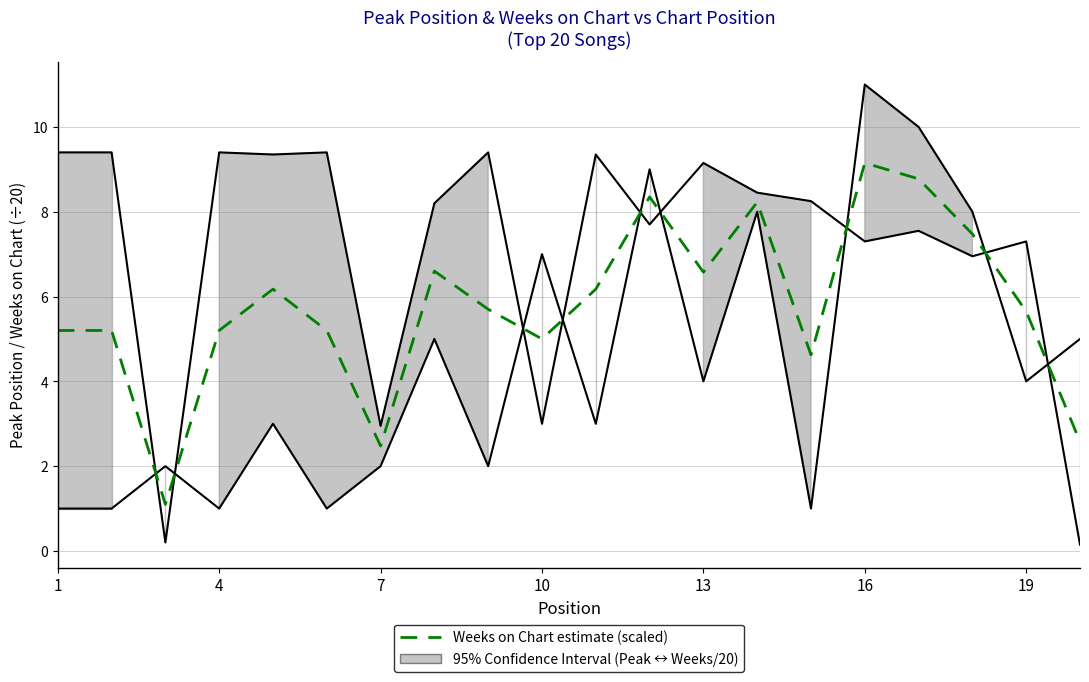

How many data points are less than 5?

4